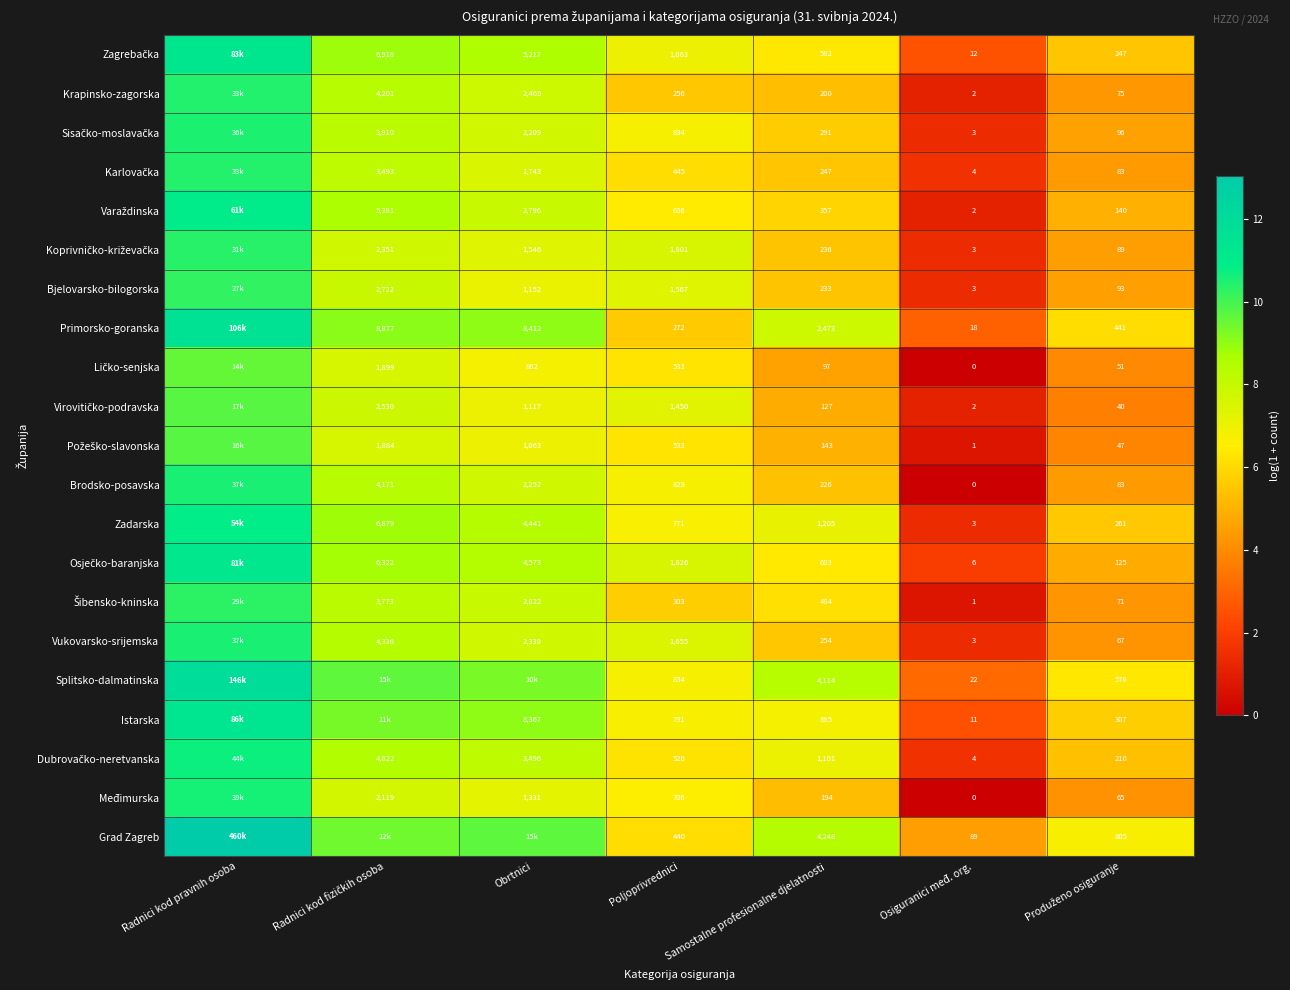

The value of Ličko-senjska at Produženo osiguranje is 4.0. True or false?

True